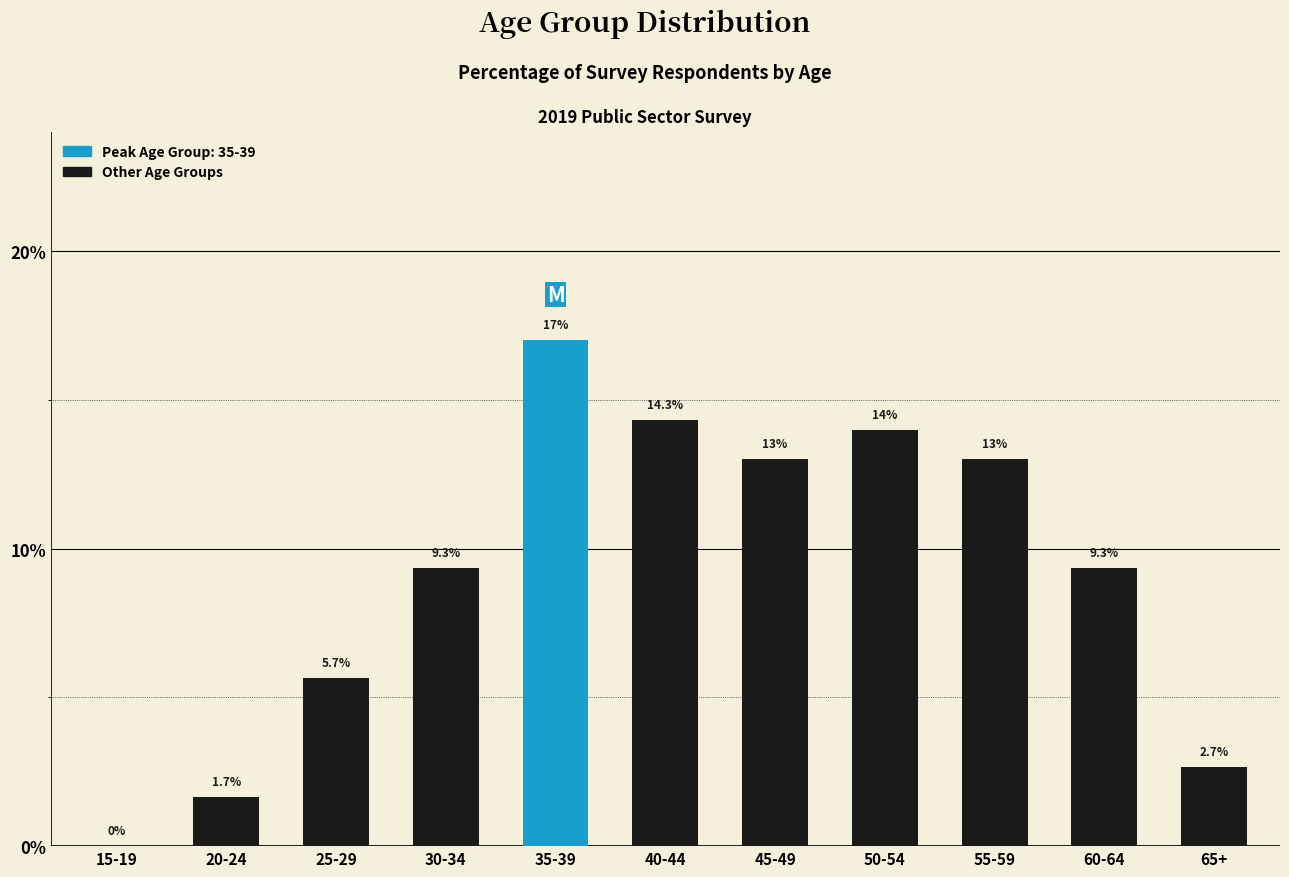

What is the average value?

0.1